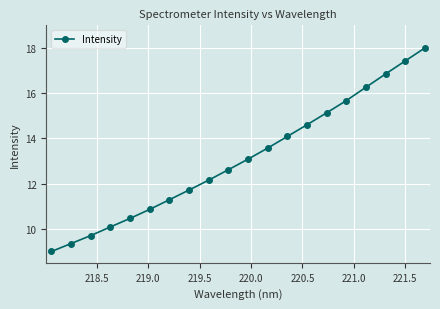

True or false: the data has more than 0 interior local peaks.

False